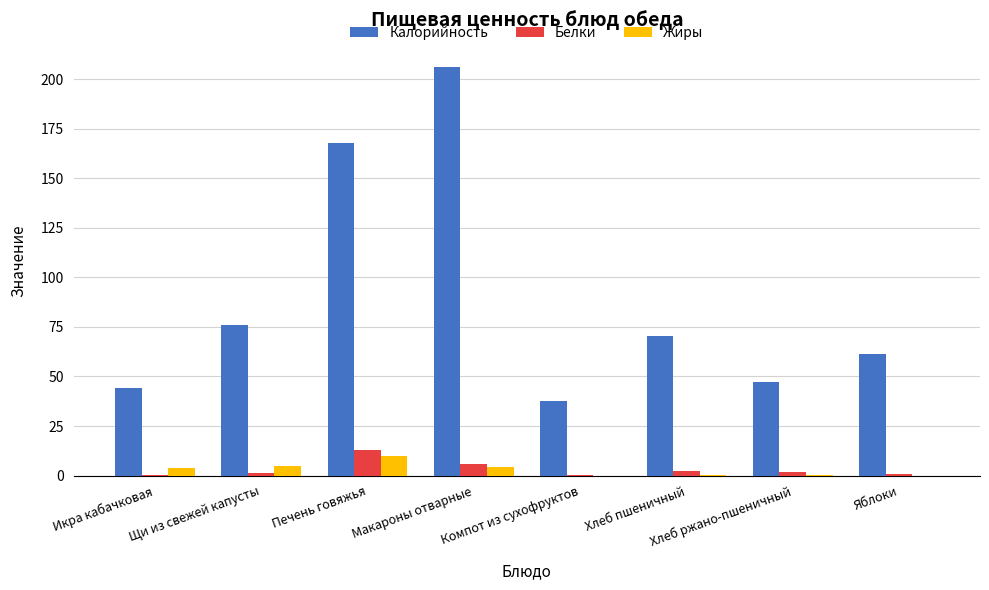

The Калорийность series shows 70.5 at Хлеб пшеничный. True or false?

True